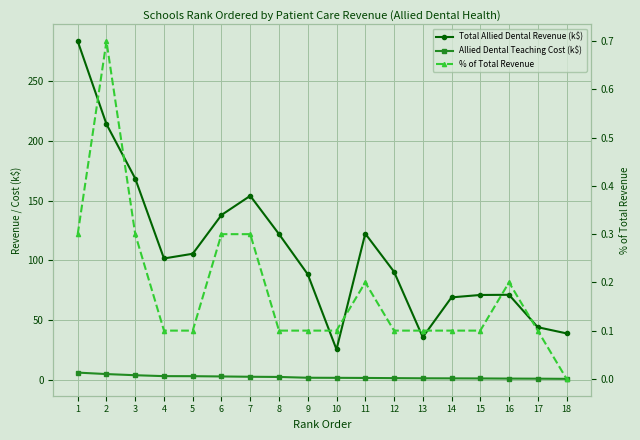

Is the value of % of Total Revenue at 4 greater than the value of Total Allied Dental Revenue (k$) at 1?

No